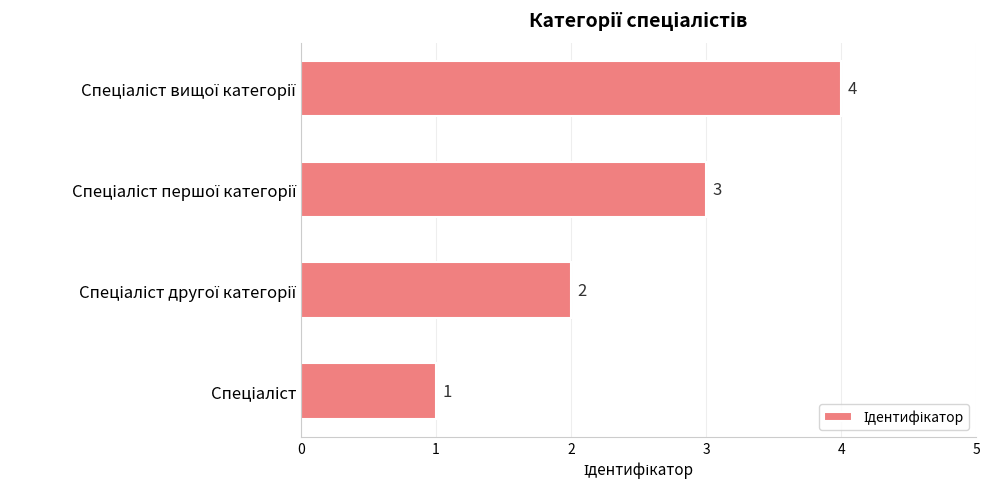

How many values are between 2 and 4?

3